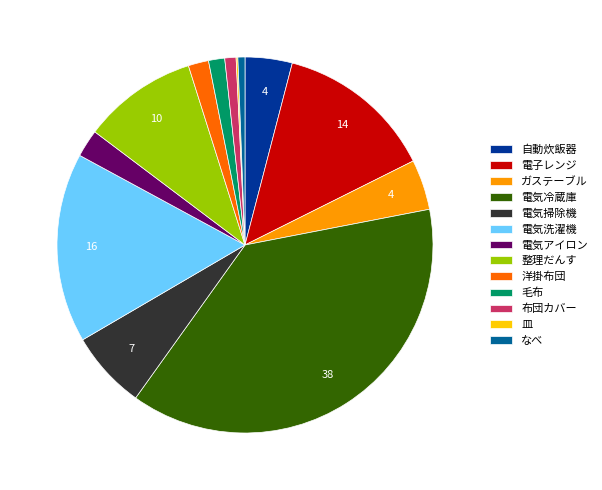

Which category has the biggest portion of the pie?

電気冷蔵庫